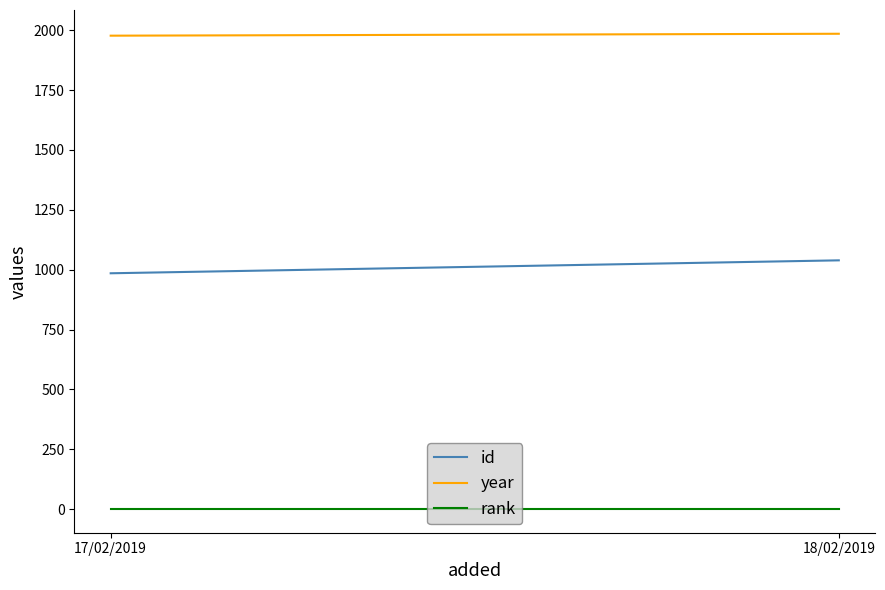

Reading left to right, list all the values displayed in this chart.

id: 985	1039
year: 1977	1985
rank: 1	1